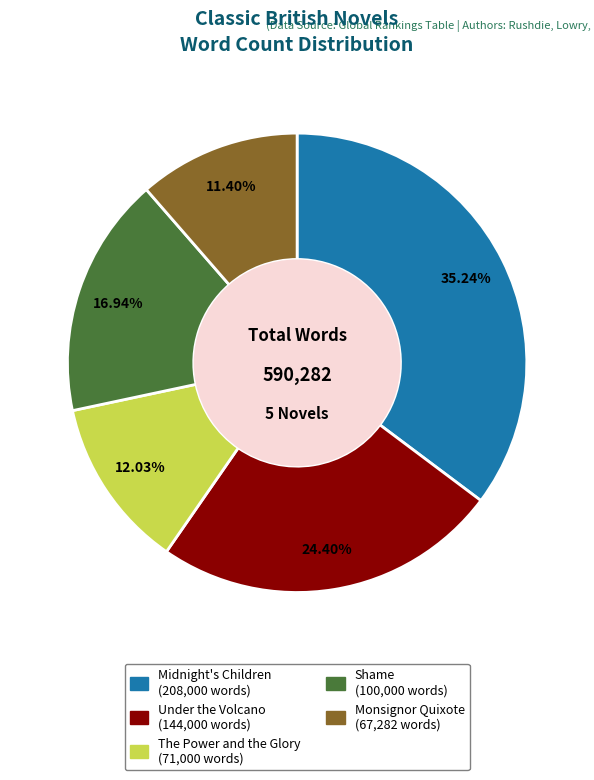

Which has a higher value, Under the Volcano or The Power and the Glory?

Under the Volcano